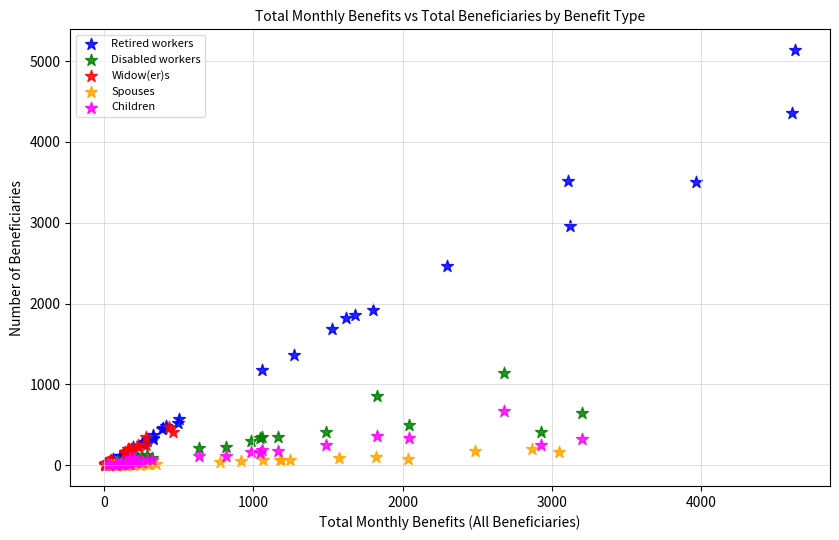

Which series has the widest spread of Y values?

Retired workers